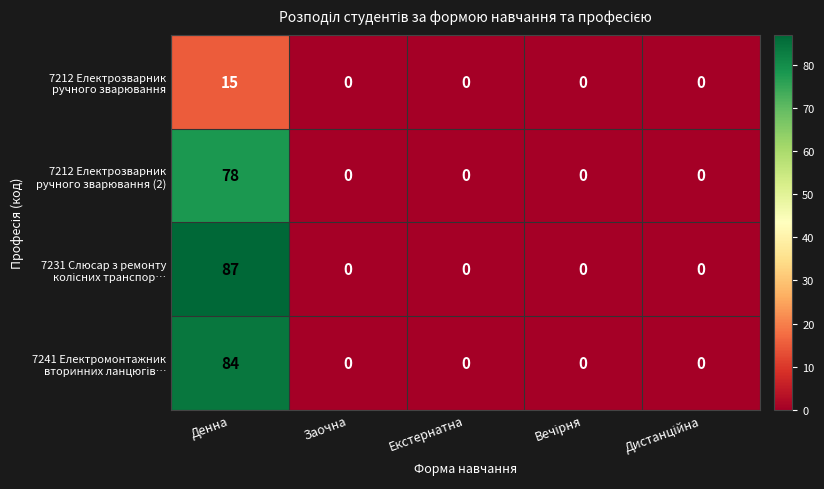

At which category is the sum across all series the highest?

Денна